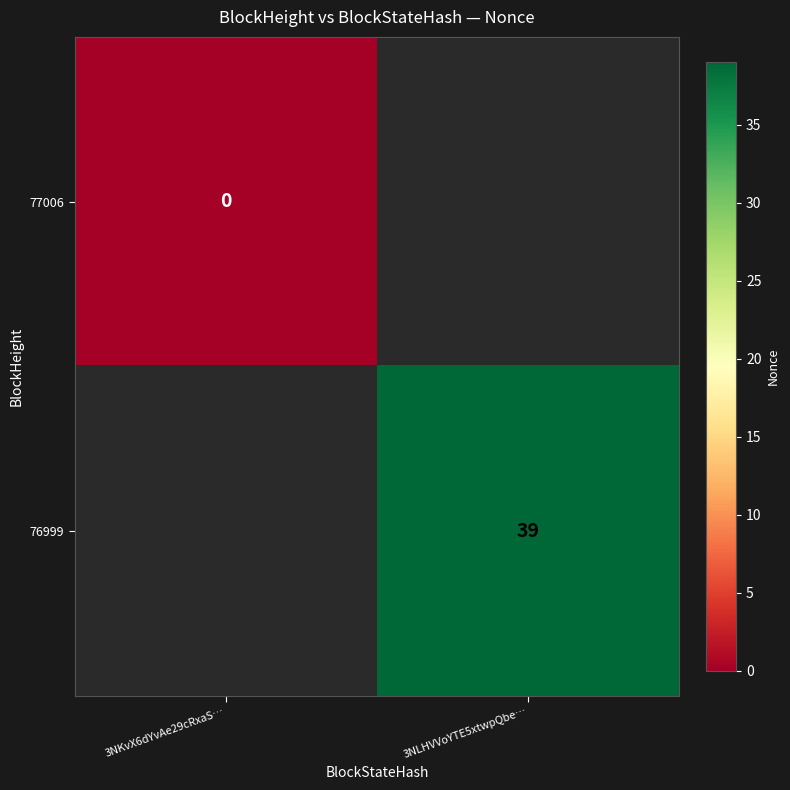

Is it true that 76999 equals 39 at 3NLHVVoYTE5xtwpQbe…?

True